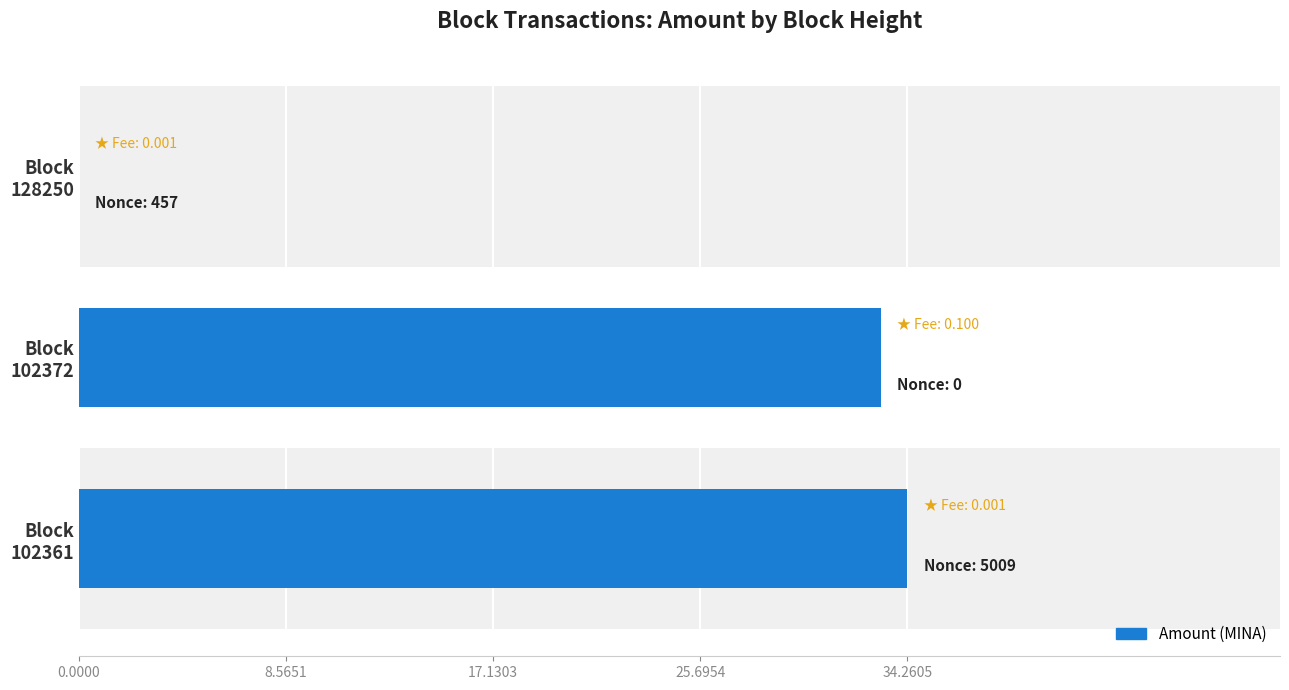

What is the sum of all values?

67.4